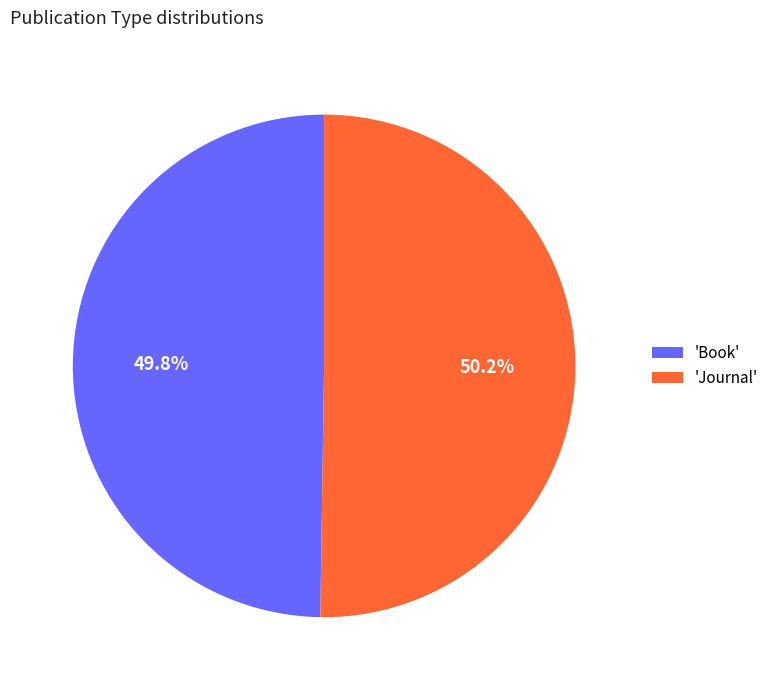

How many segments does this pie chart have?

2